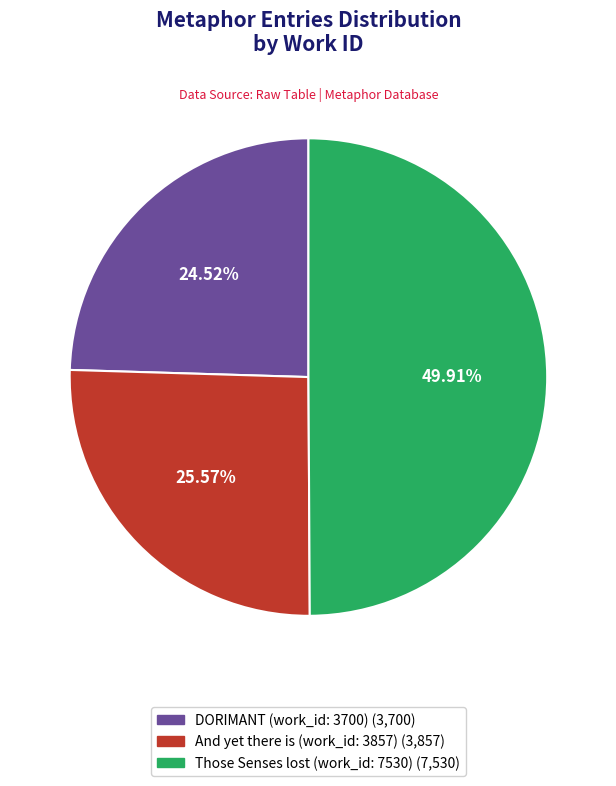

Combined, do DORIMANT (work_id: 3700) and Those Senses lost (work_id: 7530) account for over 50%?

Yes